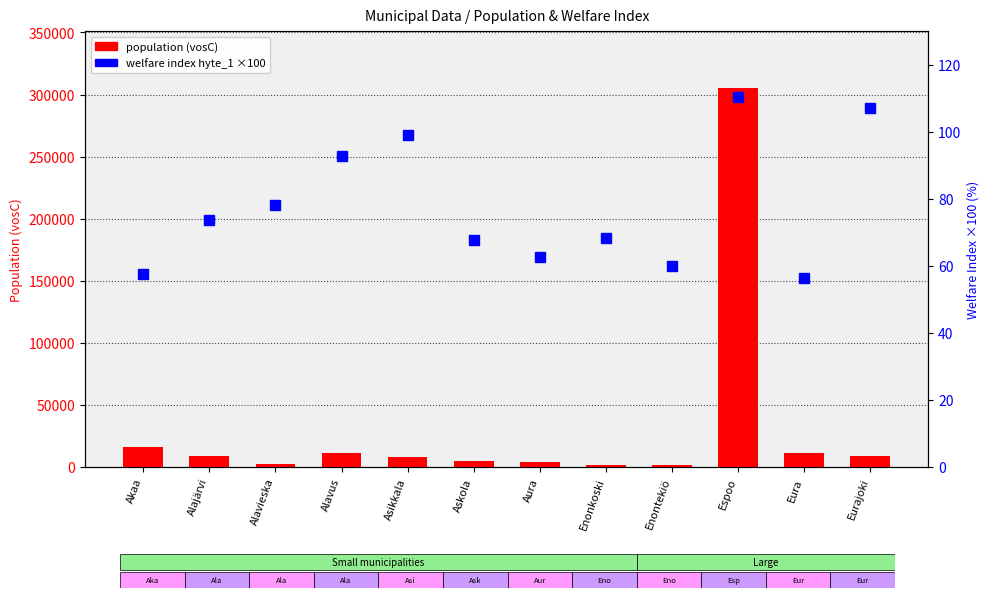

Which series has the largest total across all categories?

population (vosC)